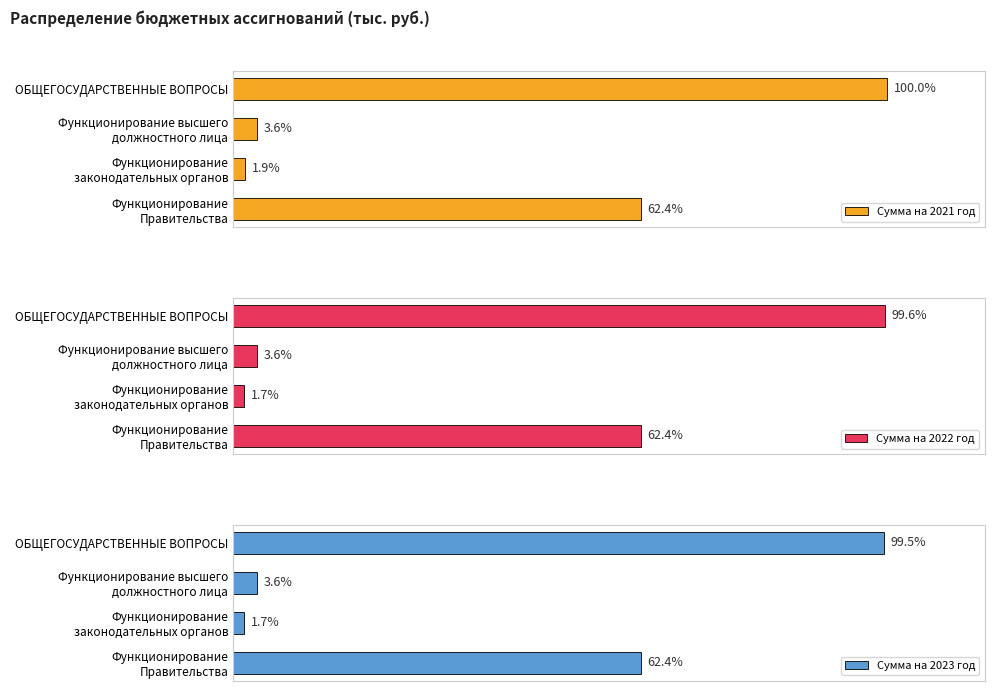

Which series changed the most between Функционирование высшего должностного лица and Функционирование Правительства?

Сумма на 2023 год